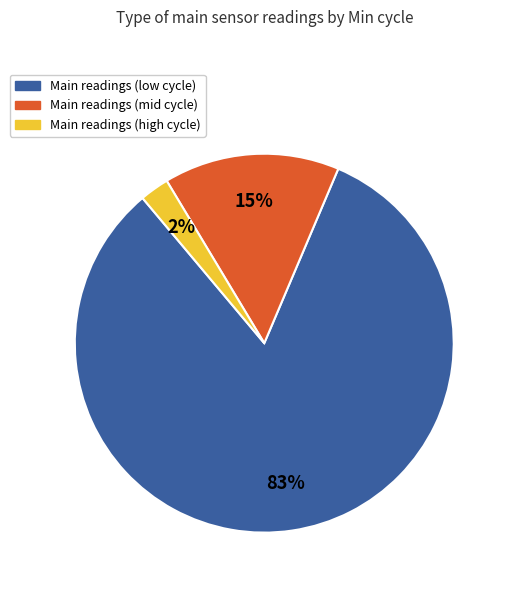

To the nearest percent, what is the average slice percentage?

33%